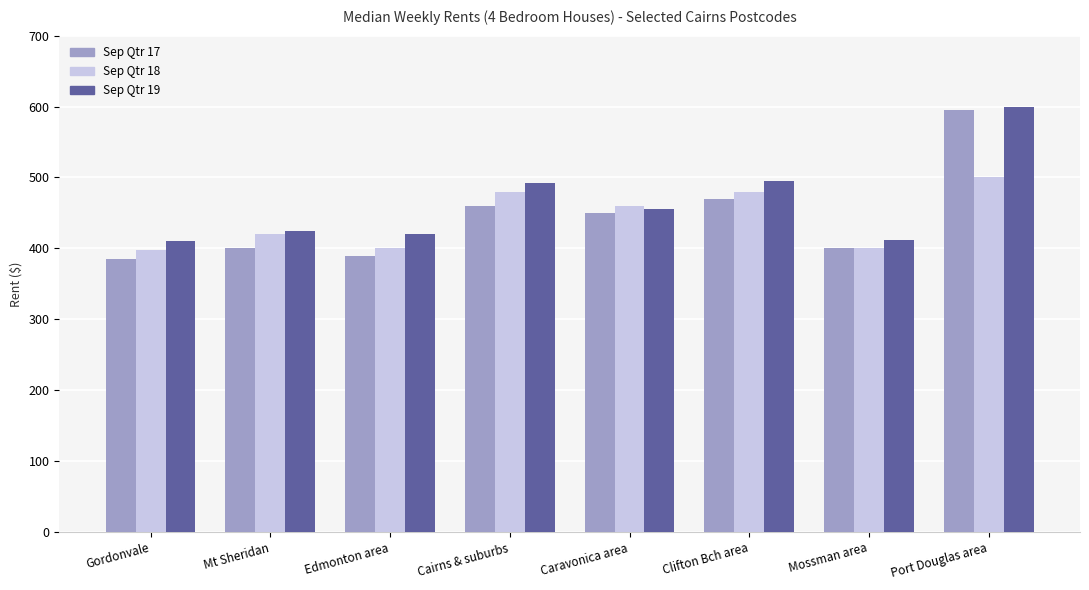

Which series has the widest spread of values?

Sep Qtr 17